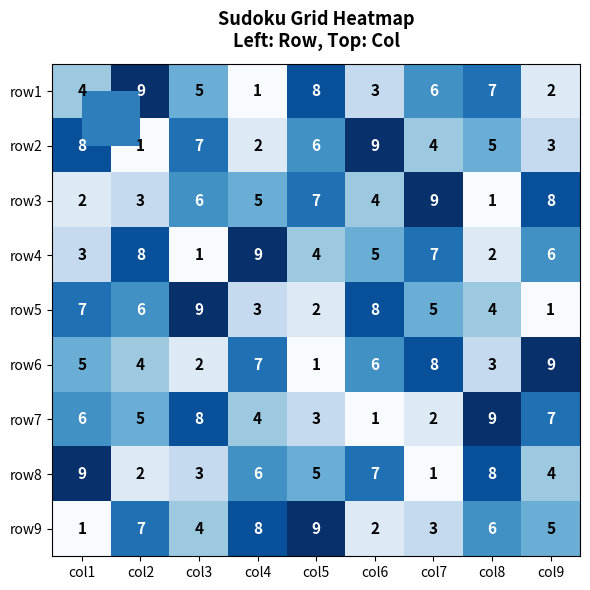

What is the difference between the highest and lowest values at col2?

8